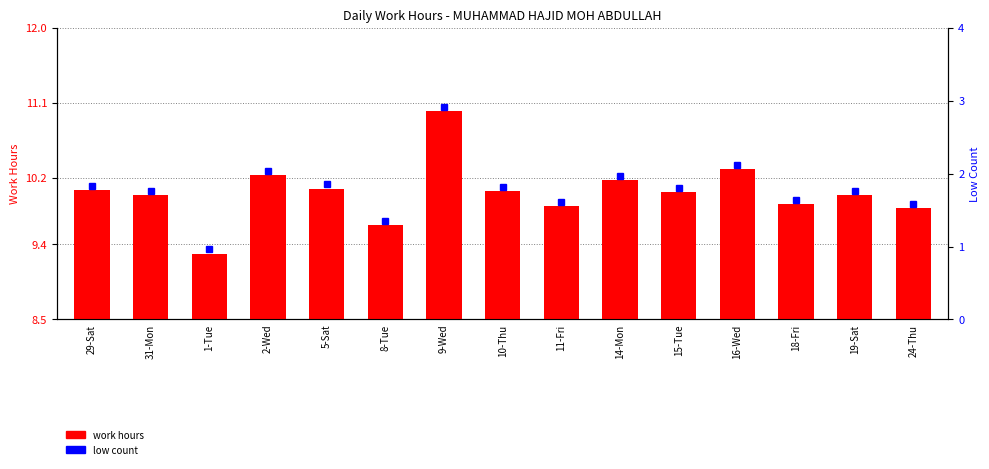

What is the maximum value shown in the chart?

11.0